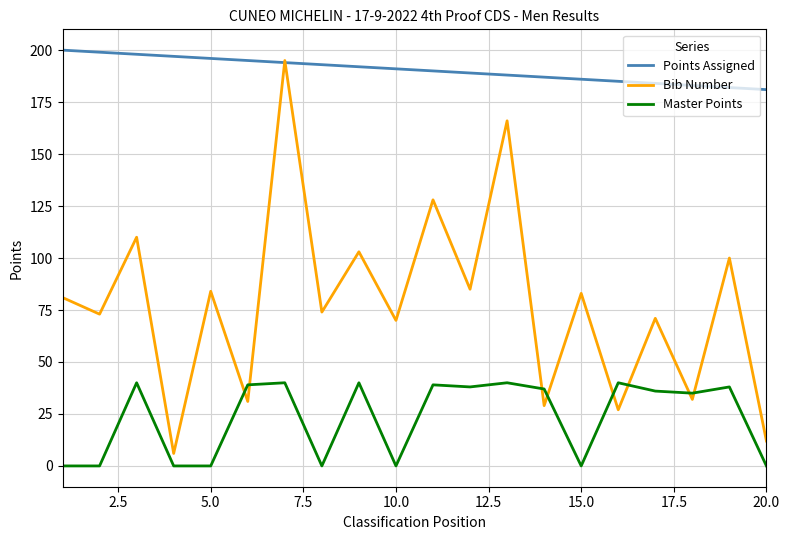

What is the lowest value of the Bib Number series?

6